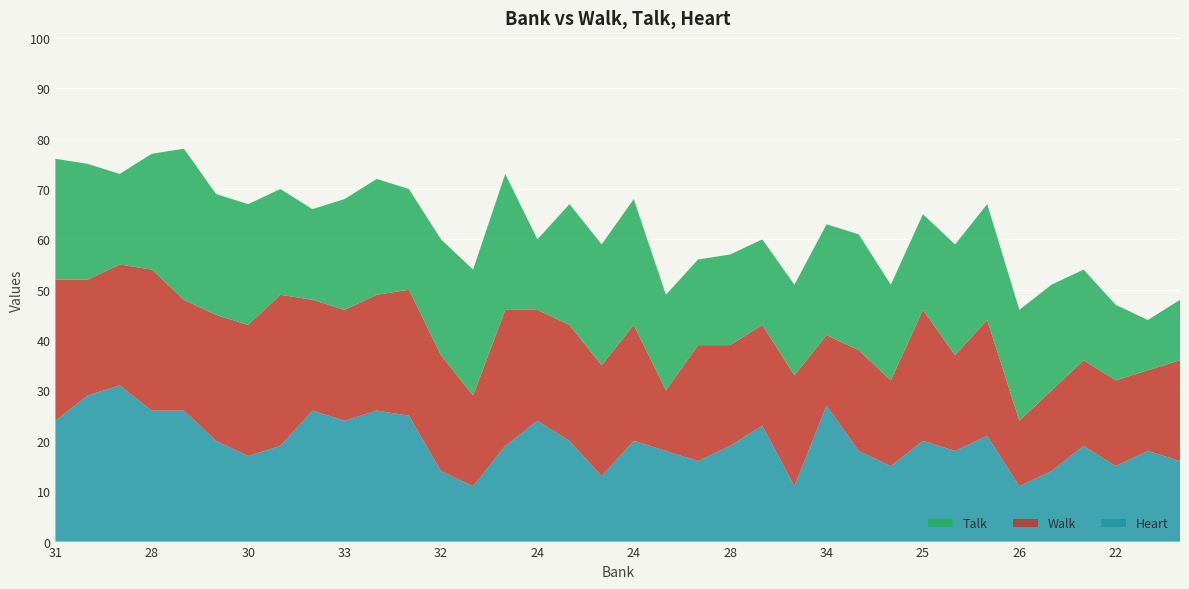

Reading left to right, list all the values displayed in this chart.

Heart: 24	29	31	26	26	20	17	19	26	24	26	25	14	11	19	24	20	13	20	18	16	19	23	11	27	18	15	20	18	21	11	14	19	15	18	16
Walk: 28	23	24	28	22	25	26	30	22	22	23	25	23	18	27	22	23	22	23	12	23	20	20	22	14	20	17	26	19	23	13	16	17	17	16	20
Talk: 24	23	18	23	30	24	24	21	18	22	23	20	23	25	27	14	24	24	25	19	17	18	17	18	22	23	19	19	22	23	22	21	18	15	10	12